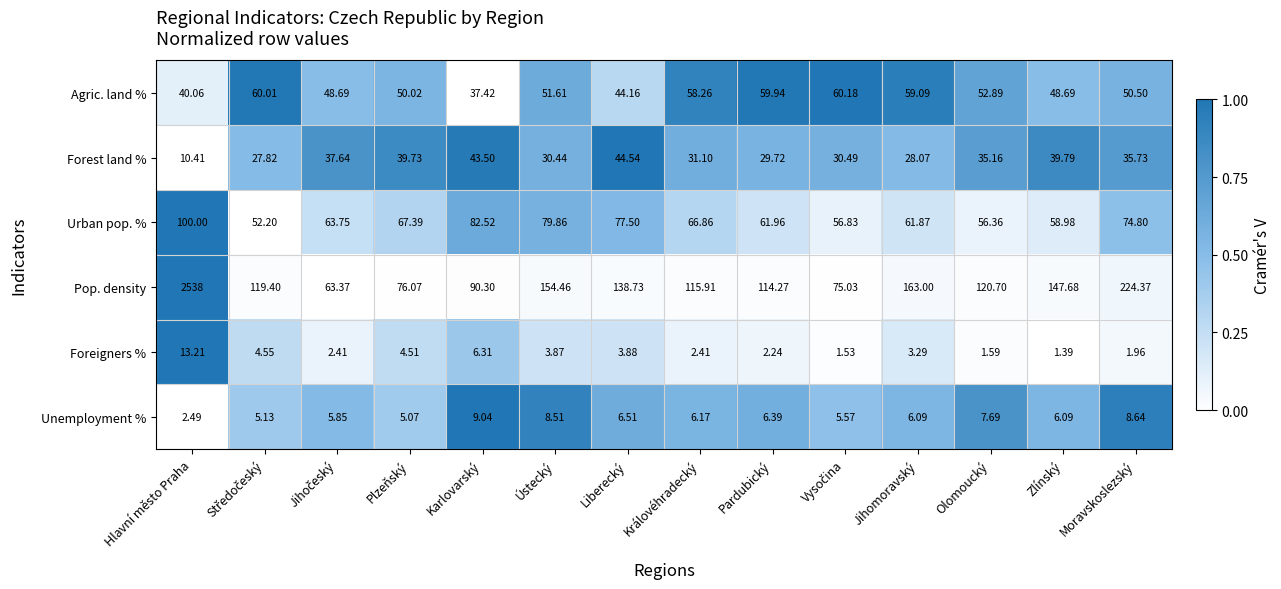

Which series changed the most between Plzeňský and Pardubický?

Pop. density